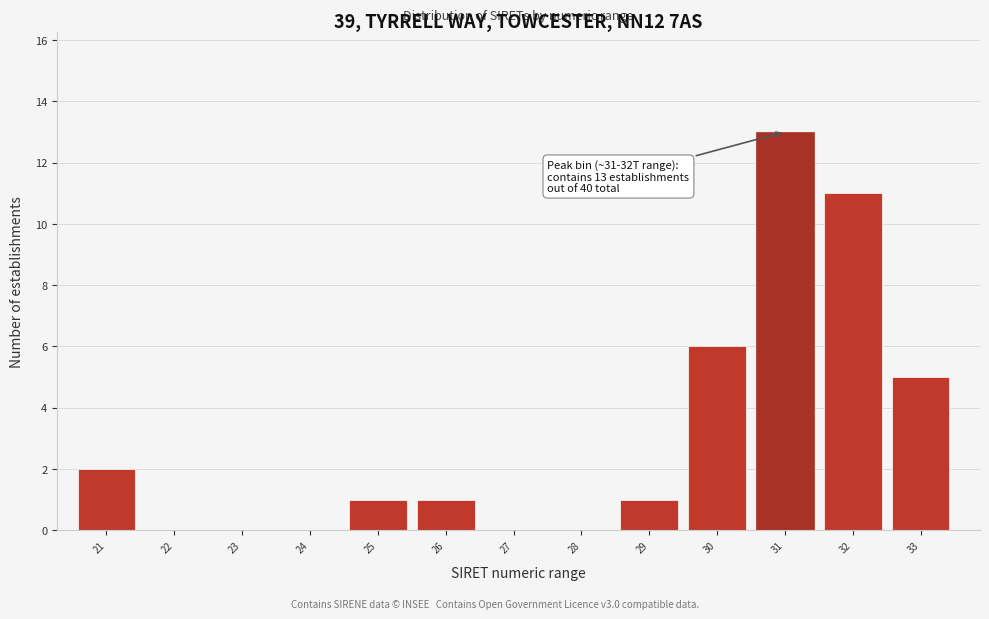

Reading left to right, extract all data points from this chart.

21=2	22=0	23=0	24=0	25=1	26=1	27=0	28=0	29=1	30=6	31=13	32=11	33=5